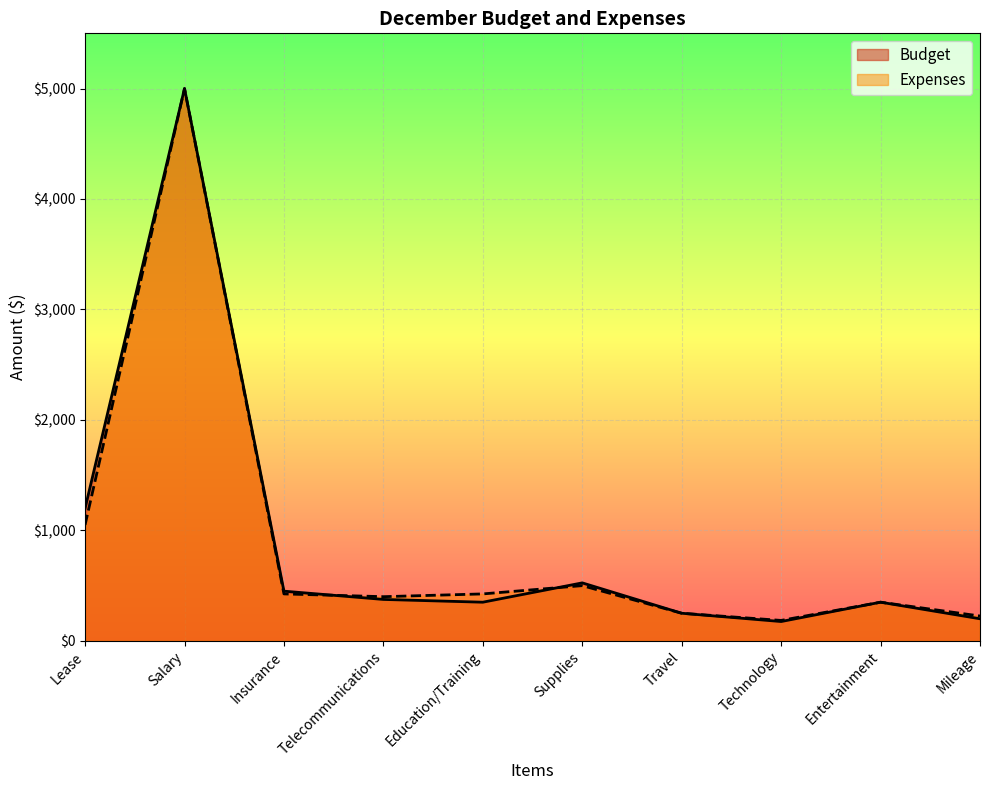

Is the value of Expenses at Mileage greater than the value of Budget at Lease?

No